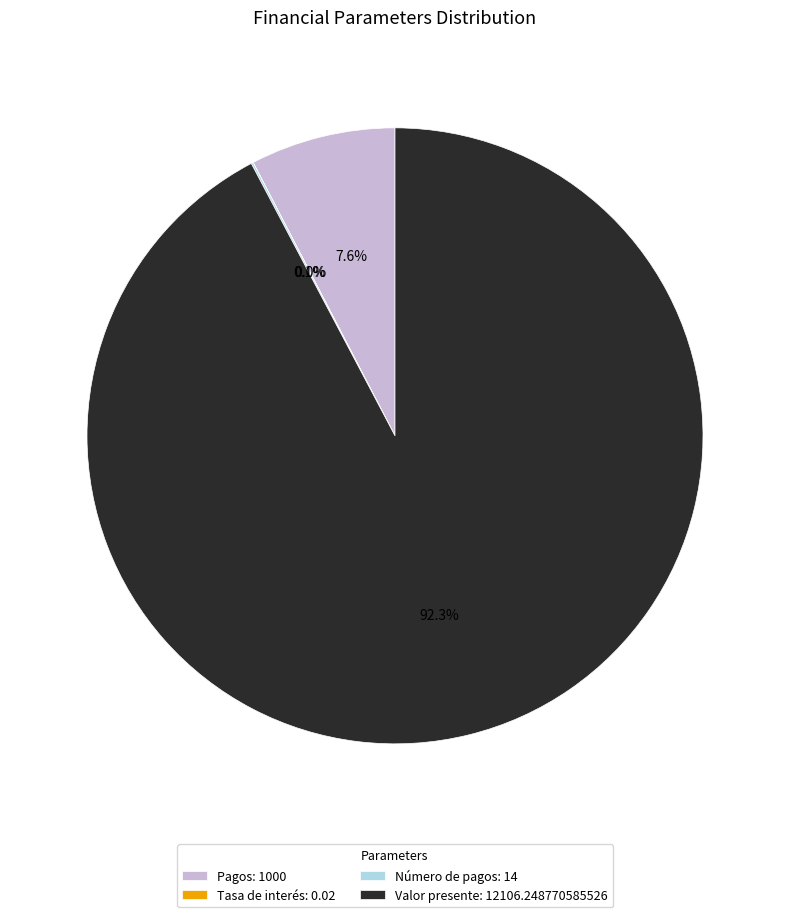

Is there a majority slice in this chart?

Yes